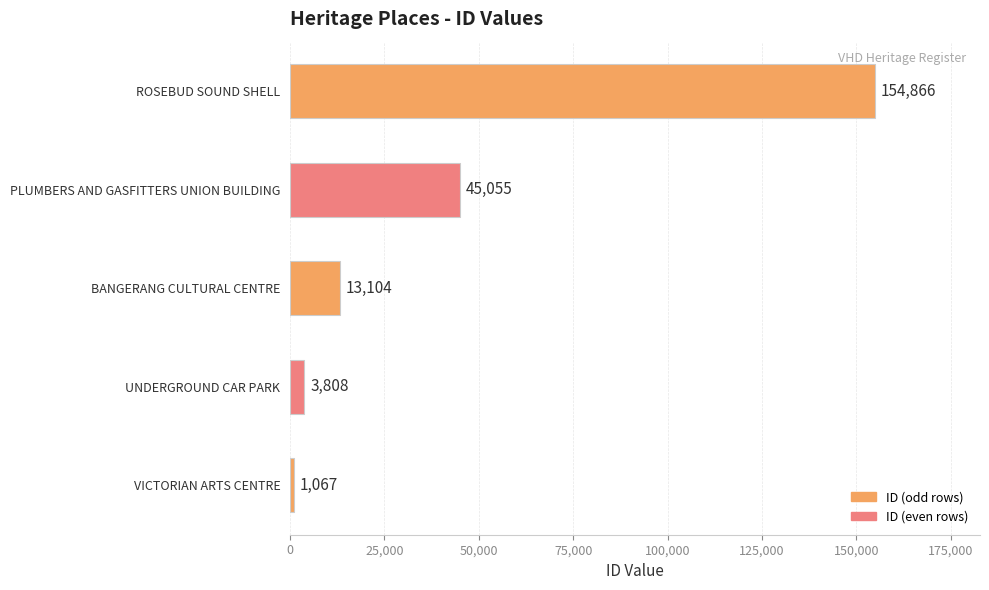

Reading bottom to top, list all the values displayed in this chart.

VICTORIAN ARTS CENTRE=1067	UNDERGROUND CAR PARK=3808	BANGERANG CULTURAL CENTRE=13104	PLUMBERS AND GASFITTERS UNION BUILDING=45055	ROSEBUD SOUND SHELL=154866